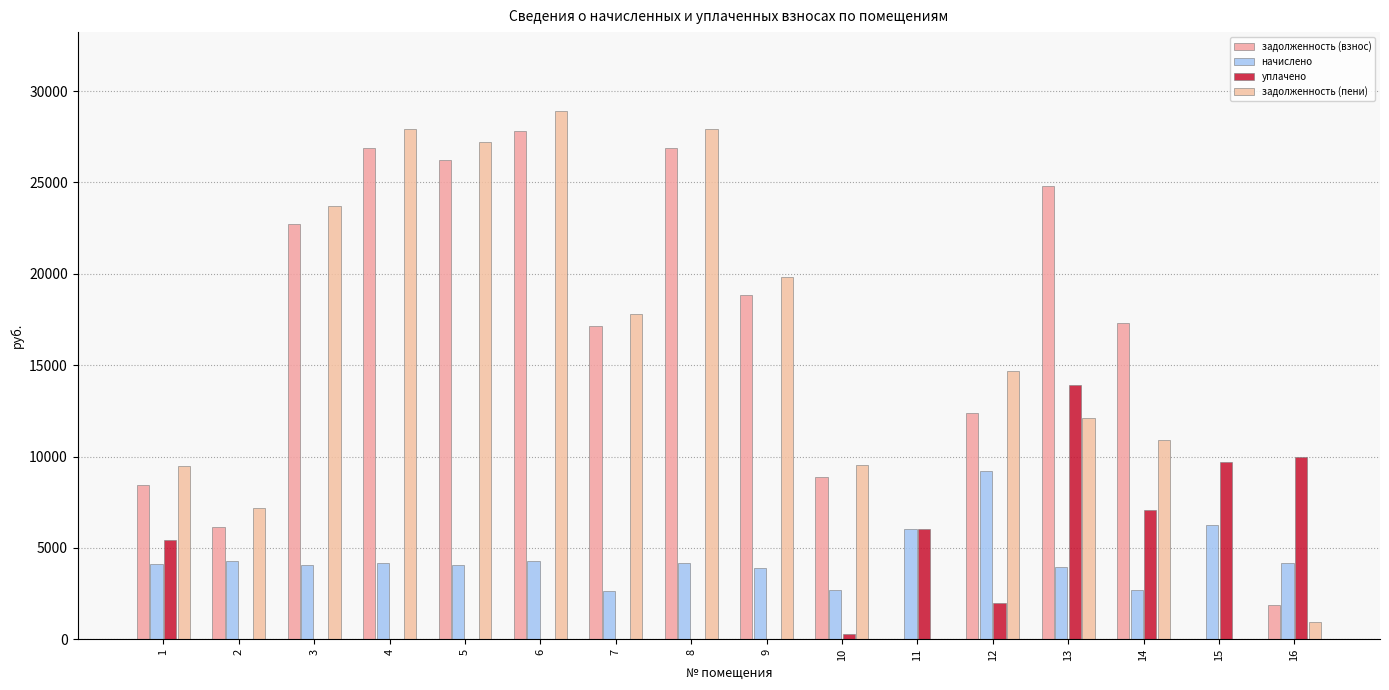

Rank the series by their maximum value, from highest to lowest.

задолженность (пени), задолженность (взнос), уплачено, начислено